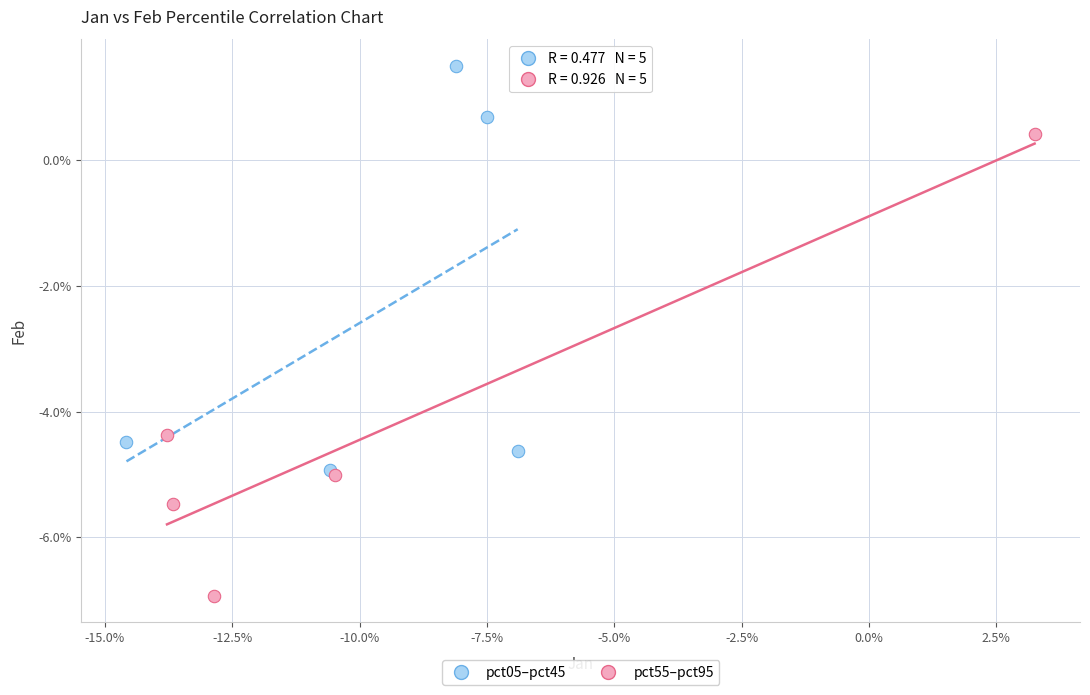

What are all the series names shown in the legend?

pct05–pct45, pct55–pct95